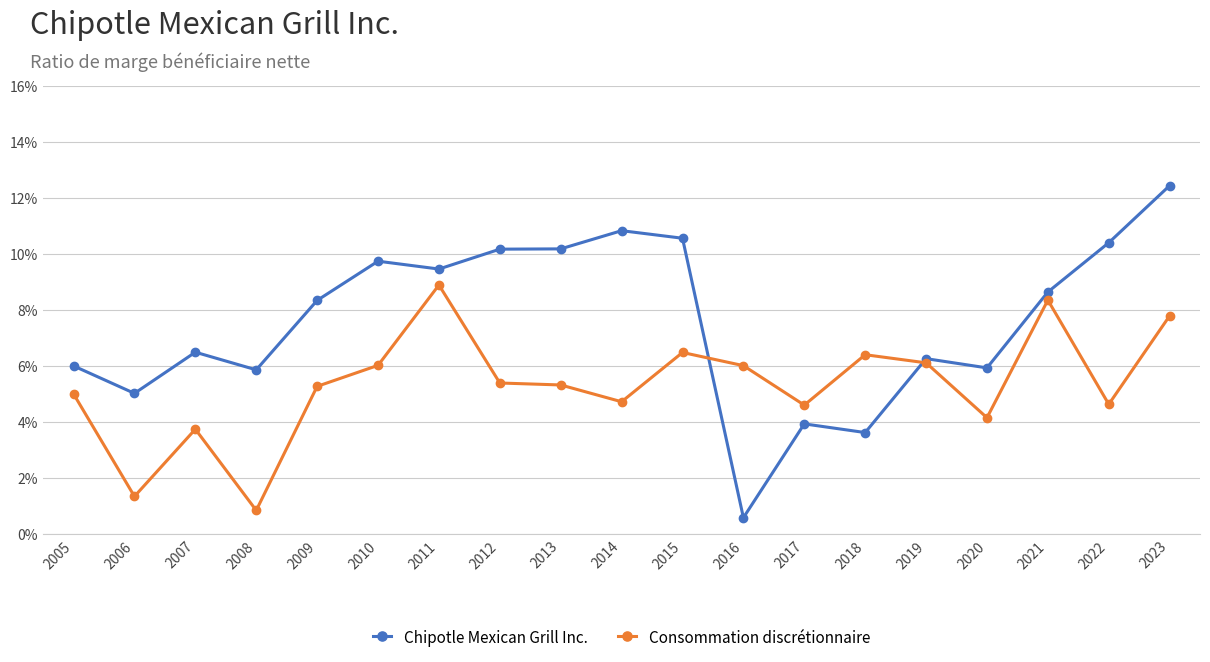

Where do Consommation discrétionnaire and Chipotle Mexican Grill Inc. first cross each other?

2015 and 2016